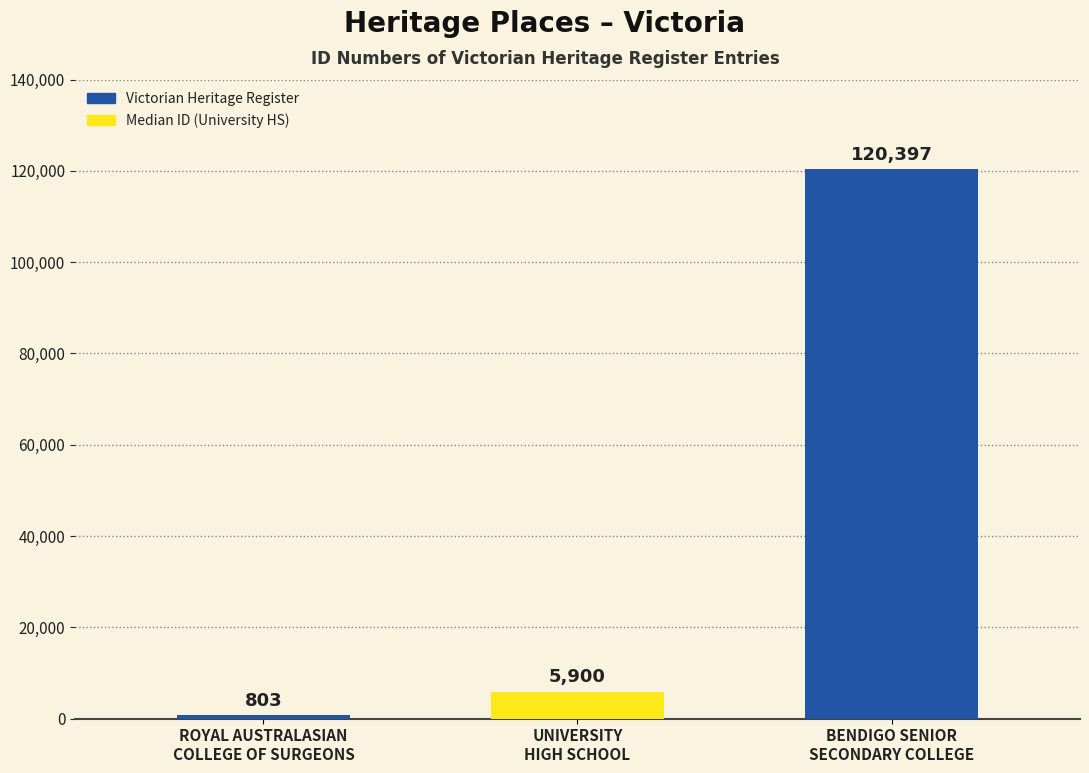

Reading right to left, what are all the values shown in this chart?

120397	5900	803